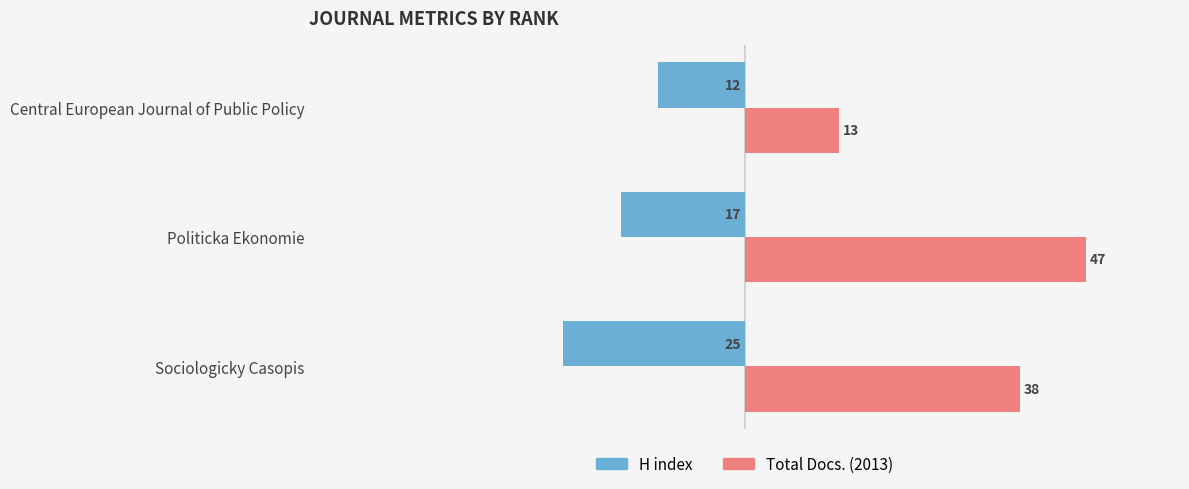

Is it true that Total Docs. (2013) equals 47 at Politicka Ekonomie?

True